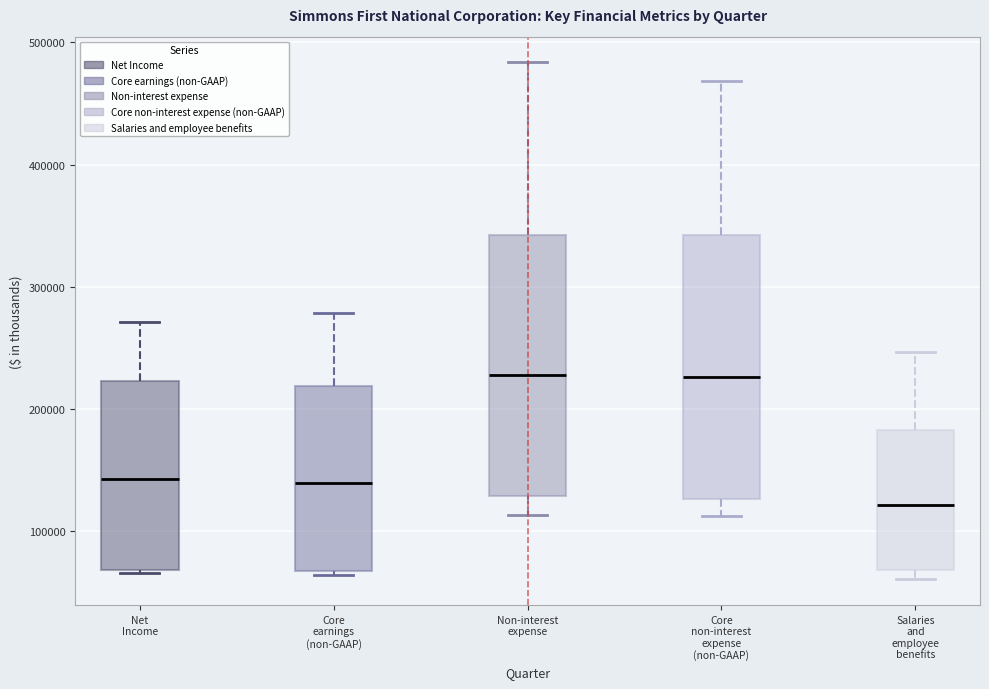

Where does the median line of the box for Core non-interest expense (non-GAAP) sit on the y-axis? The values are not printed on the chart, so give them approximately, as read against the axis.

230000